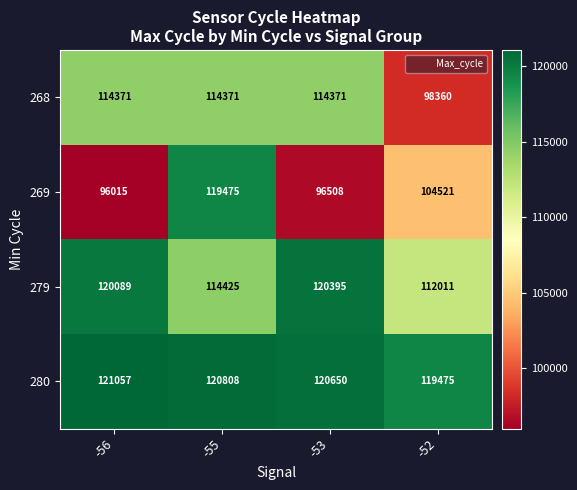

What is the greatest value displayed?

121057